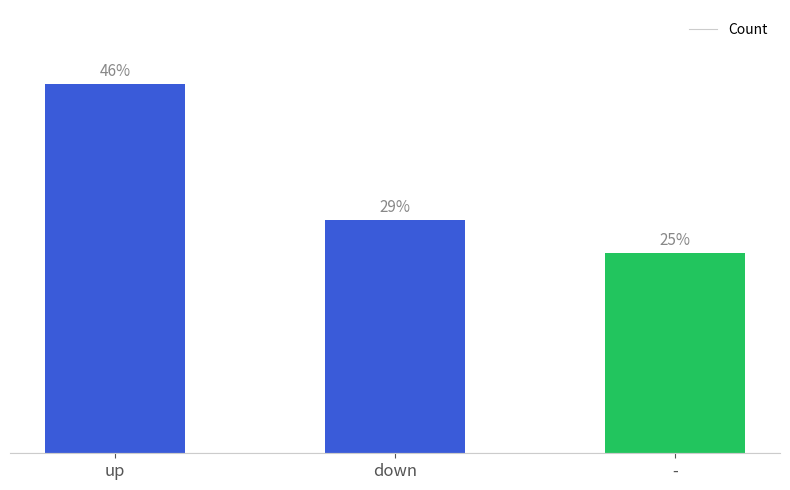

At which label does the data first exceed 29?

up